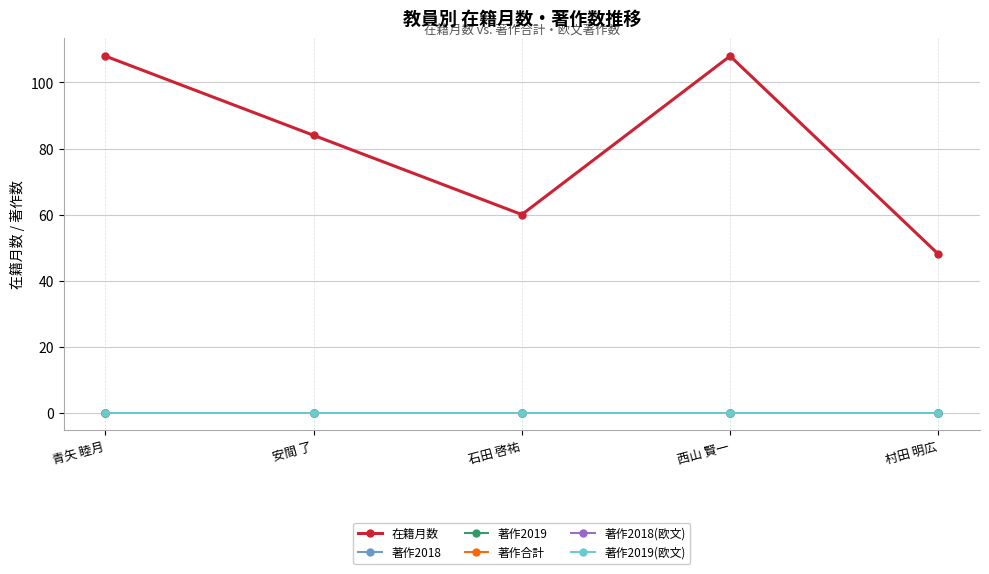

At which category is the sum across all series the highest?

青矢 睦月